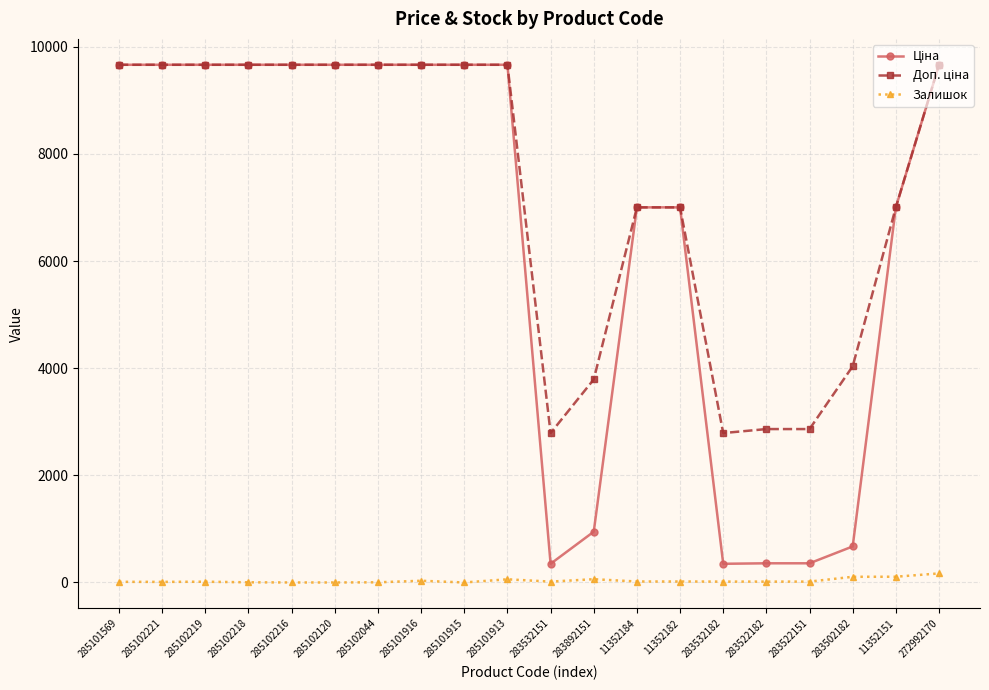

At how many categories does at least one series exceed 7544?

11